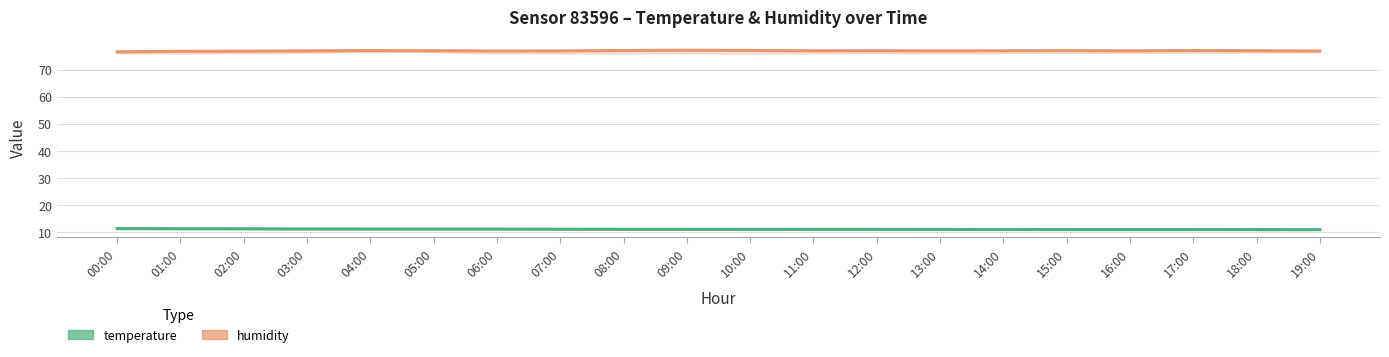

What is the difference between the maximum and minimum values in the temperature series?

0.4